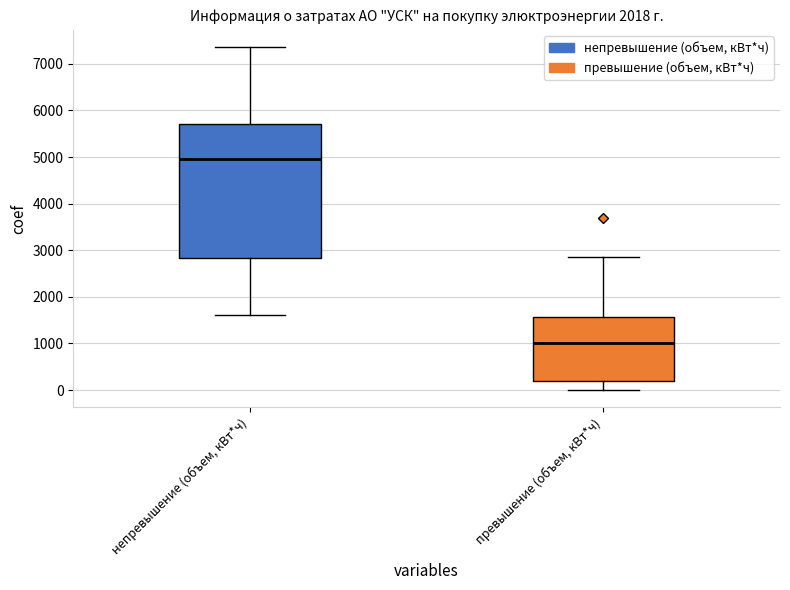

Reading left to right, read every box against the y-axis: the position of its median line, the range the box covers, and the ends of its whiskers. The values are not printed on the chart, so give them approximately, as read against the axis.

непревышение (объем, кВт*ч): median 5000, box 2800 to 5700, whiskers 1600 to 7400
превышение (объем, кВт*ч): median 1000, box 200 to 1600, whiskers 0 to 2900